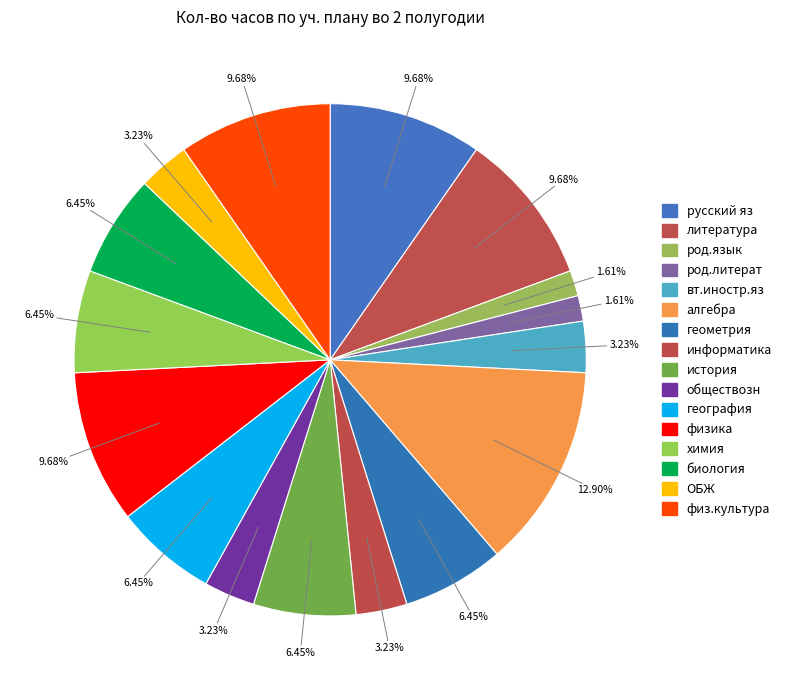

To the nearest percent, what is the combined percentage of литература and физ.культура?

19%